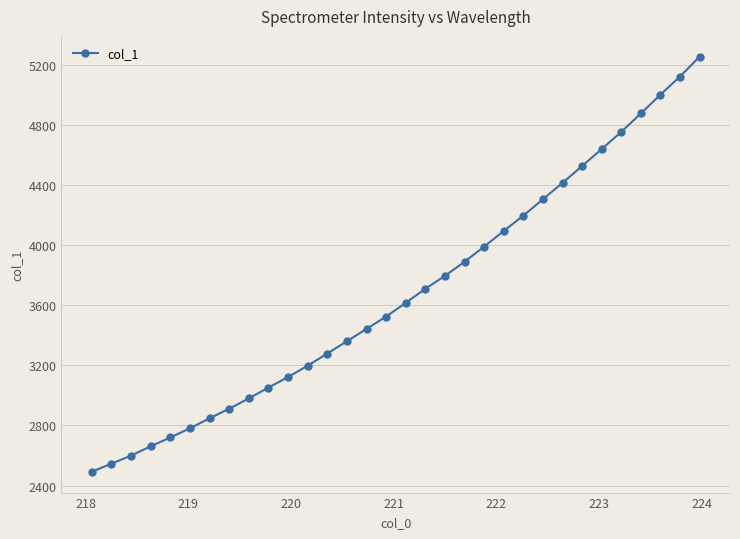

What is the maximum value shown in the chart?

5256.6